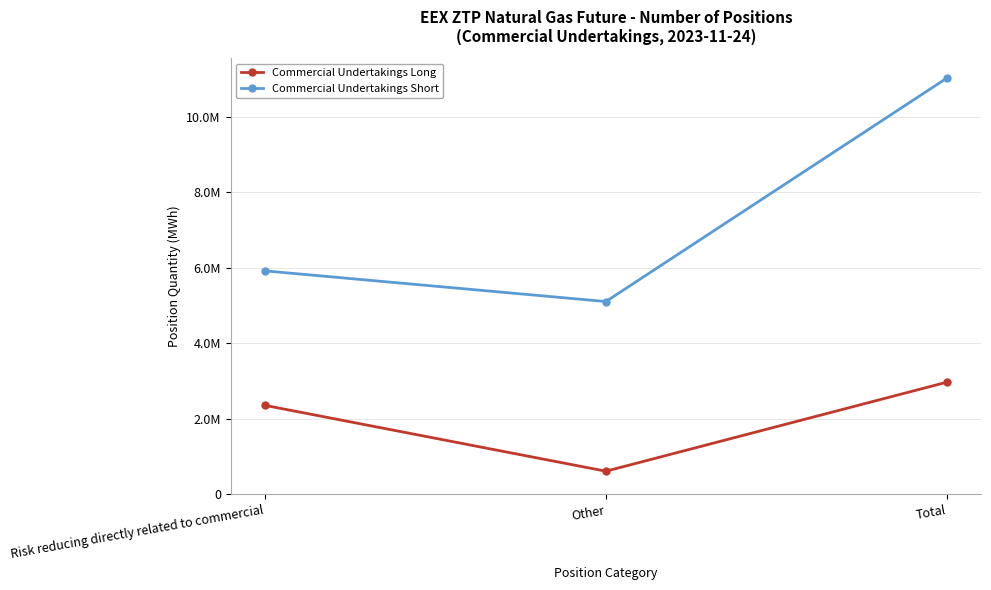

Between Other and Total, which series saw the biggest shift?

Commercial Undertakings Short